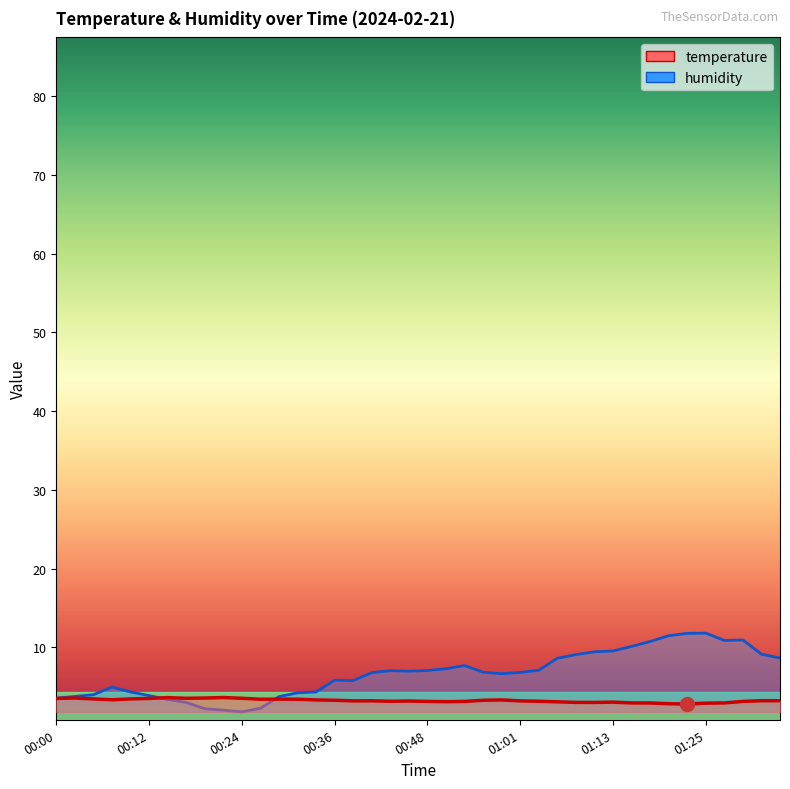

List the series in order of their overall mean, lowest first.

temperature, humidity